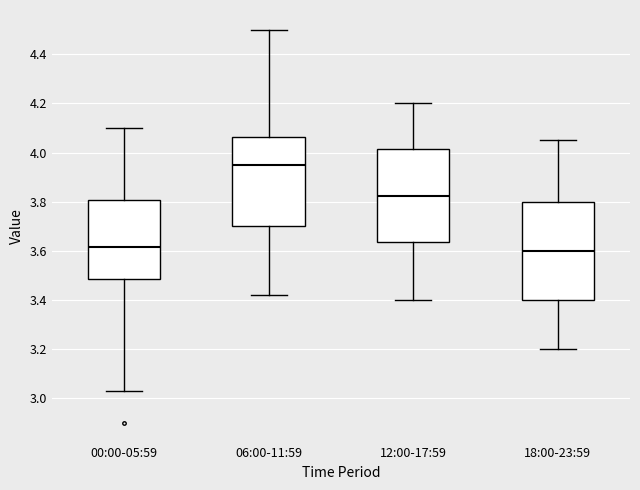

Where does the median line of the box for 18:00-23:59 sit on the y-axis? The values are not printed on the chart, so give them approximately, as read against the axis.

3.60